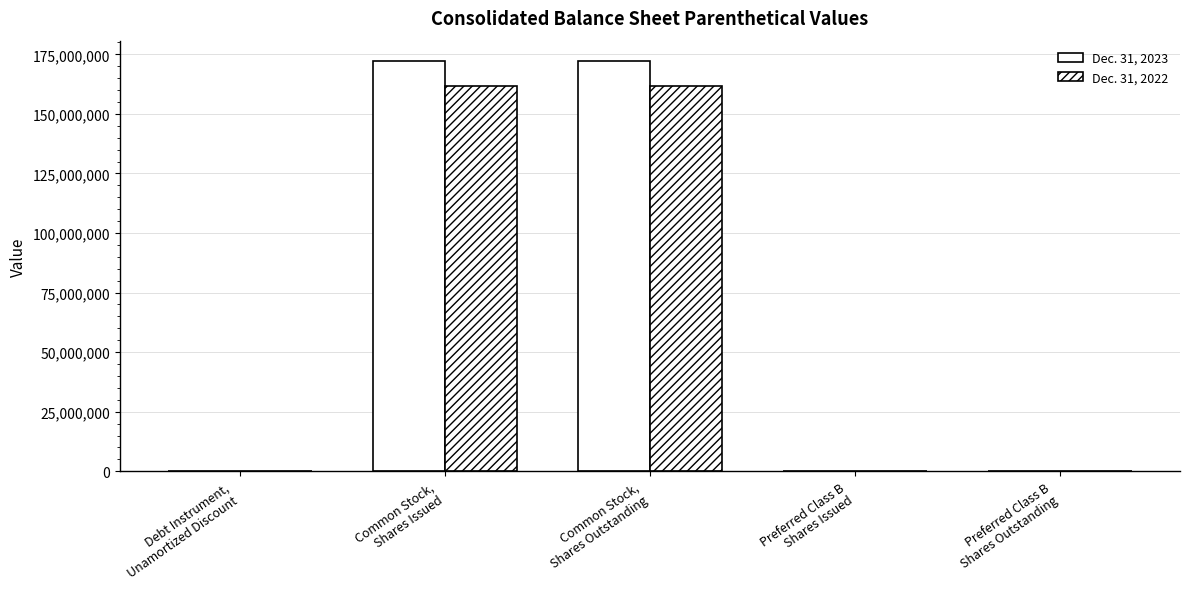

Are the bars grouped side by side (vs. stacked)?

Yes